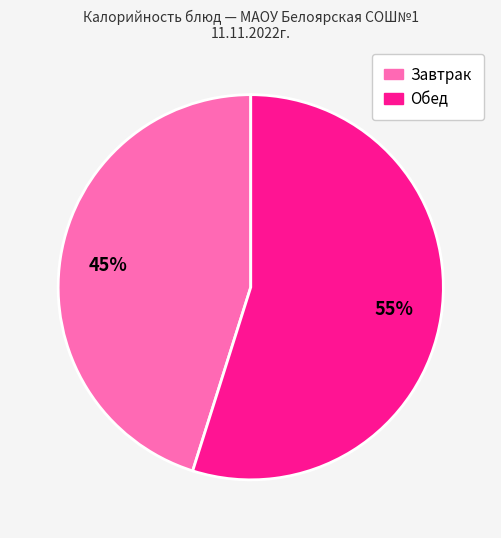

Is there a majority slice in this chart?

Yes